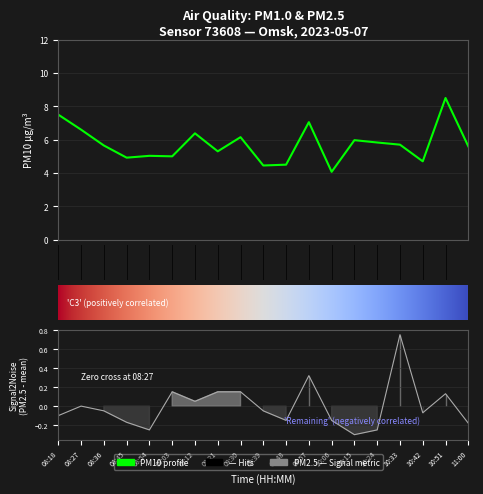

The P2 series shows -0.1 at 10:42. True or false?

True